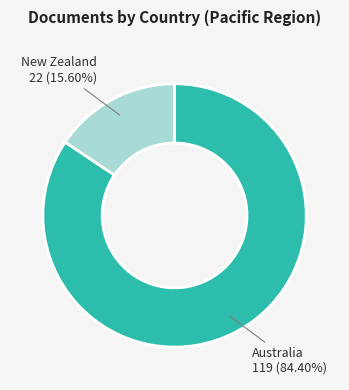

How many segments does this pie chart have?

2